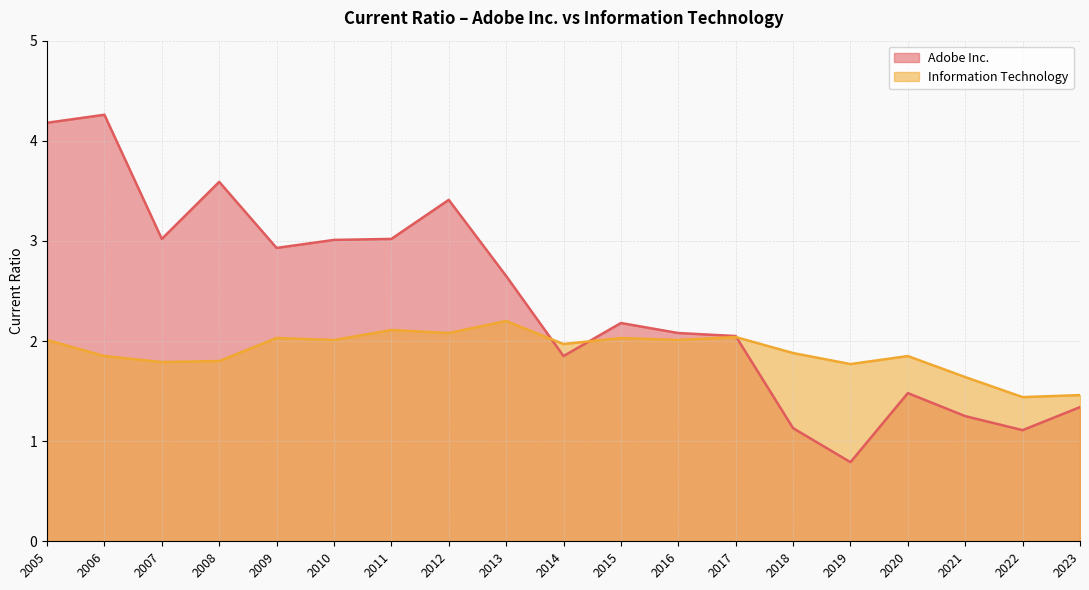

Which series has the largest total across all categories?

Adobe Inc.